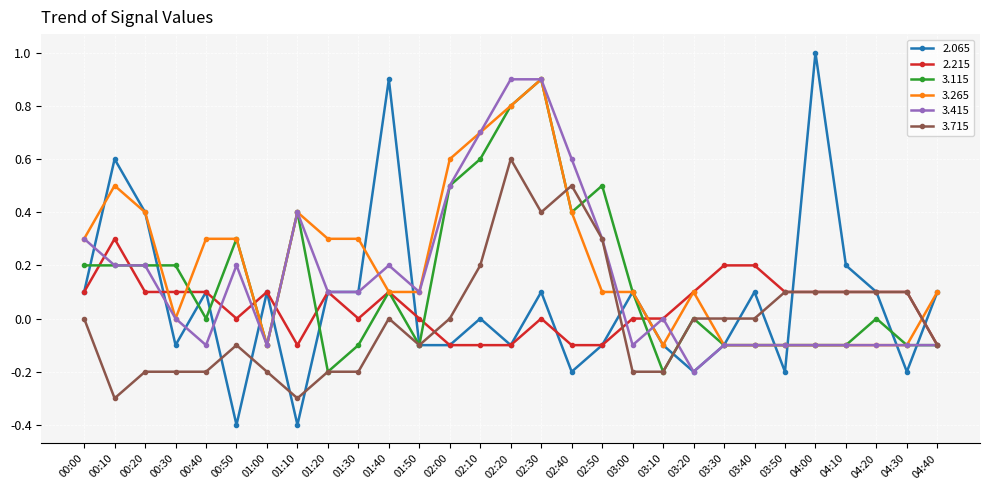

What is the minimum value shown in the chart?

-0.4